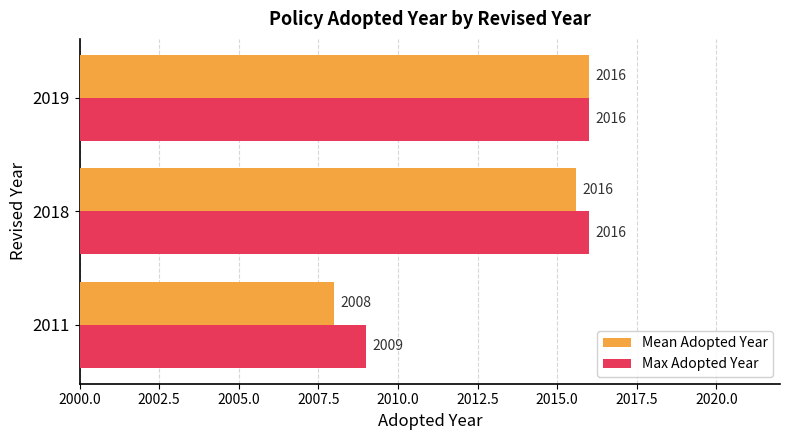

What is the greatest value displayed?

2016.0